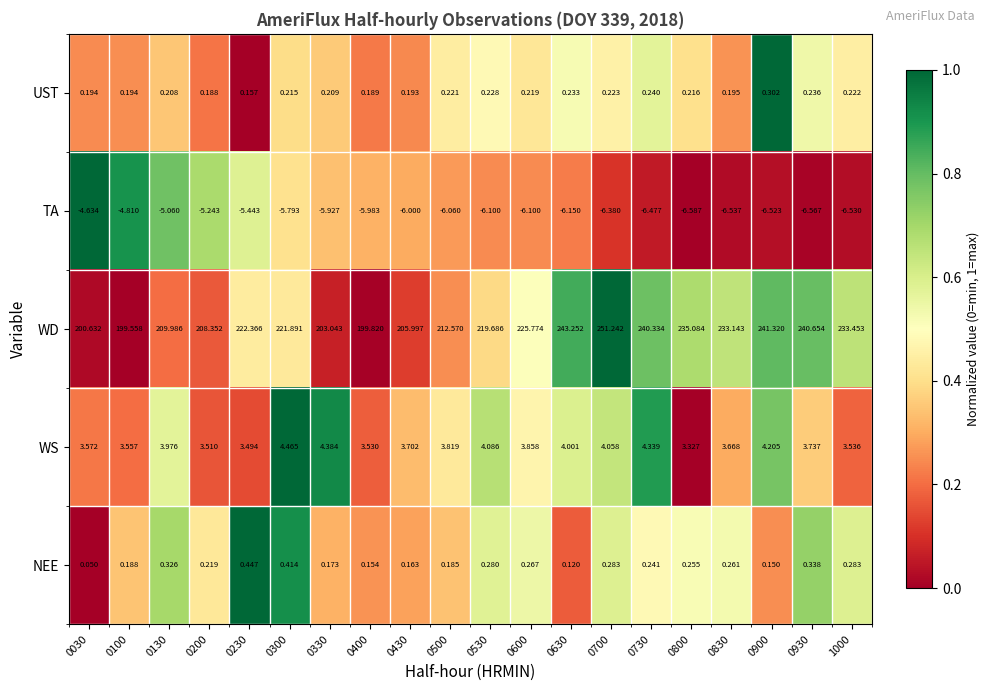

At 0300, list the series in order from smallest to largest.

TA, UST, NEE, WS, WD